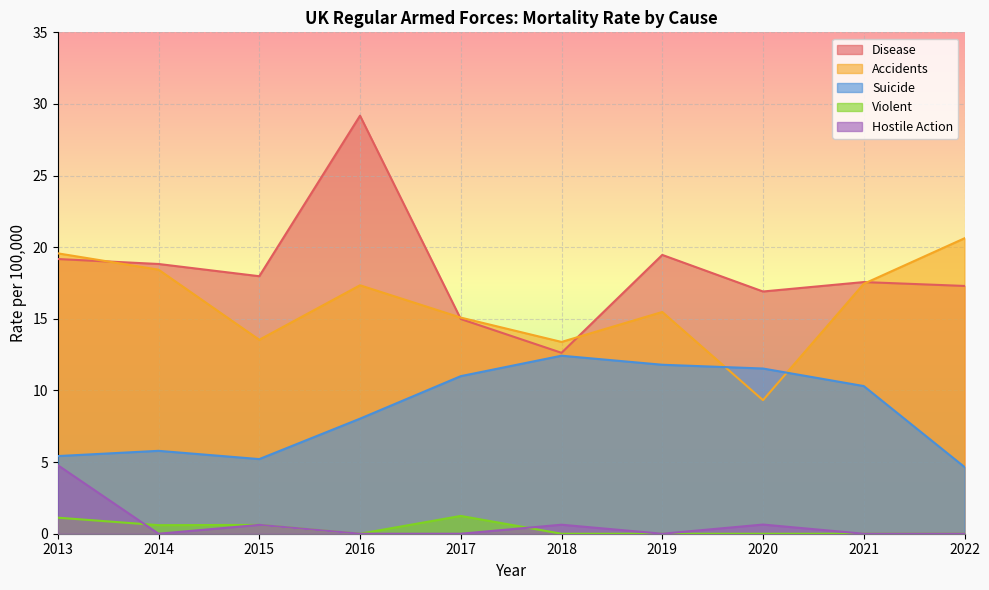

True or false: Disease and Violent cross at least once.

False